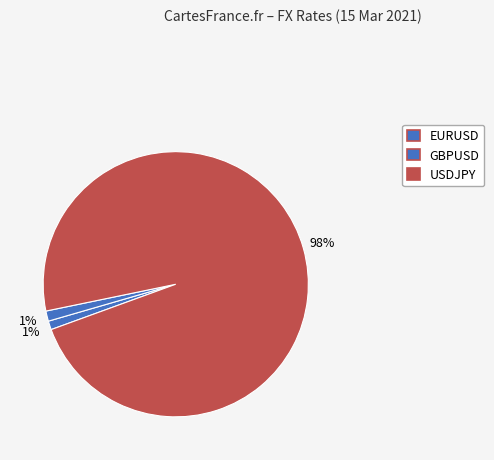

The USDJPY slice represents 98% of the pie. True or false?

True